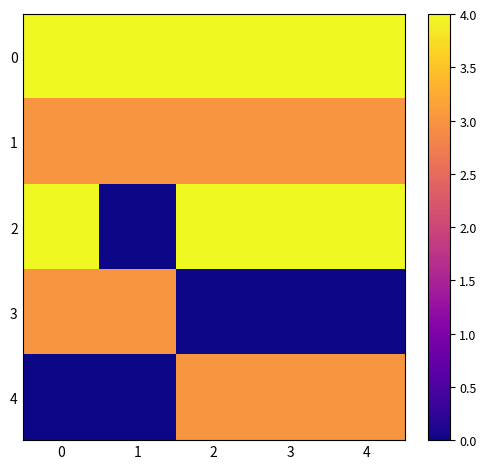

How many series are shown in this chart?

5